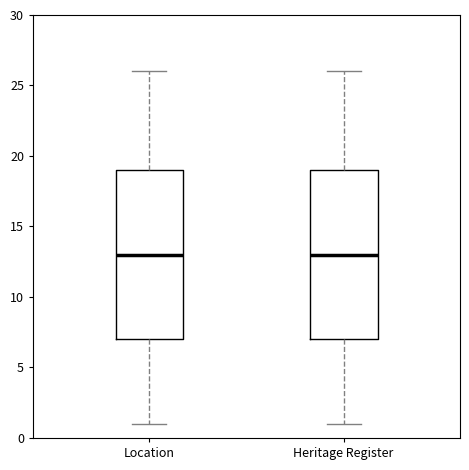

Reading left to right, transcribe this box plot: for each box, give where its median line is, the range the box spans, and where its two whiskers end, as read against the y-axis. The values are not printed on the chart, so give them approximately, as read against the axis.

Location: median 13, box 7 to 19, whiskers 1 to 26
Heritage Register: median 13, box 7 to 19, whiskers 1 to 26